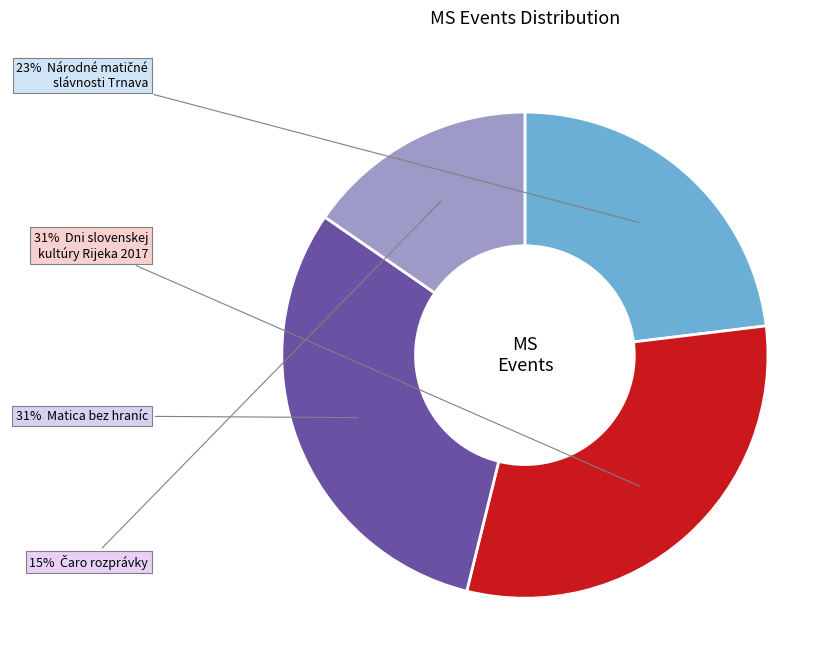

Is there a majority slice in this chart?

No